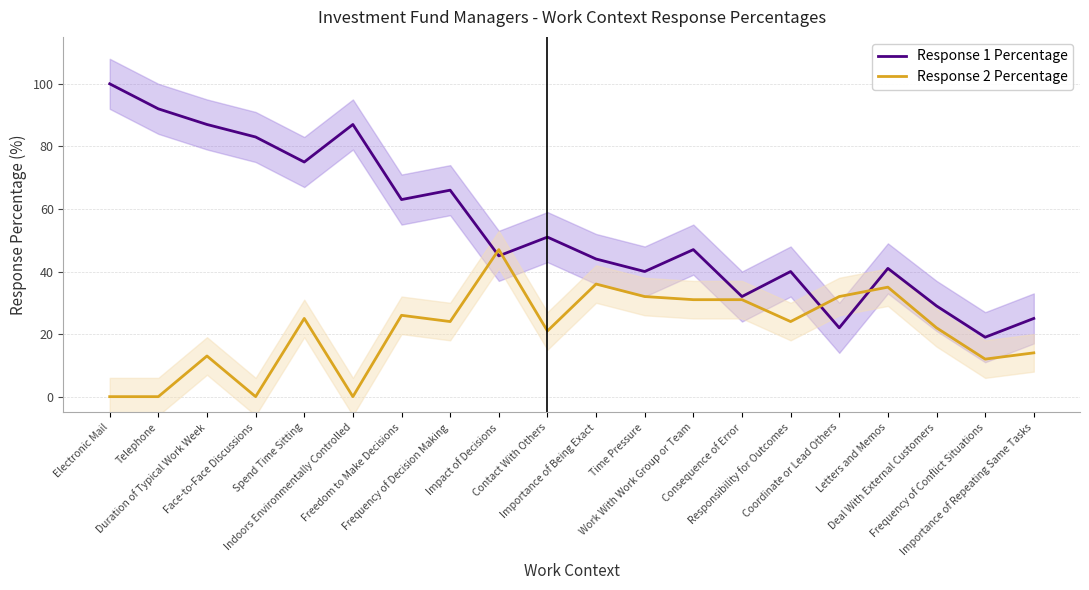

True or false: Response 2 Percentage has a value of 32 at Coordinate or Lead Others.

True